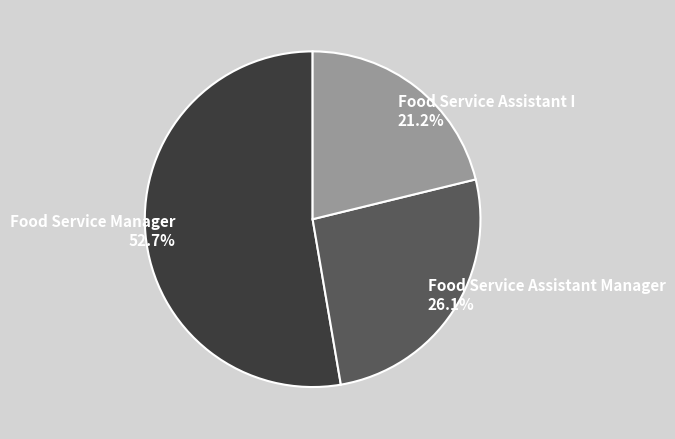

Which category has the biggest portion of the pie?

Food Service Manager